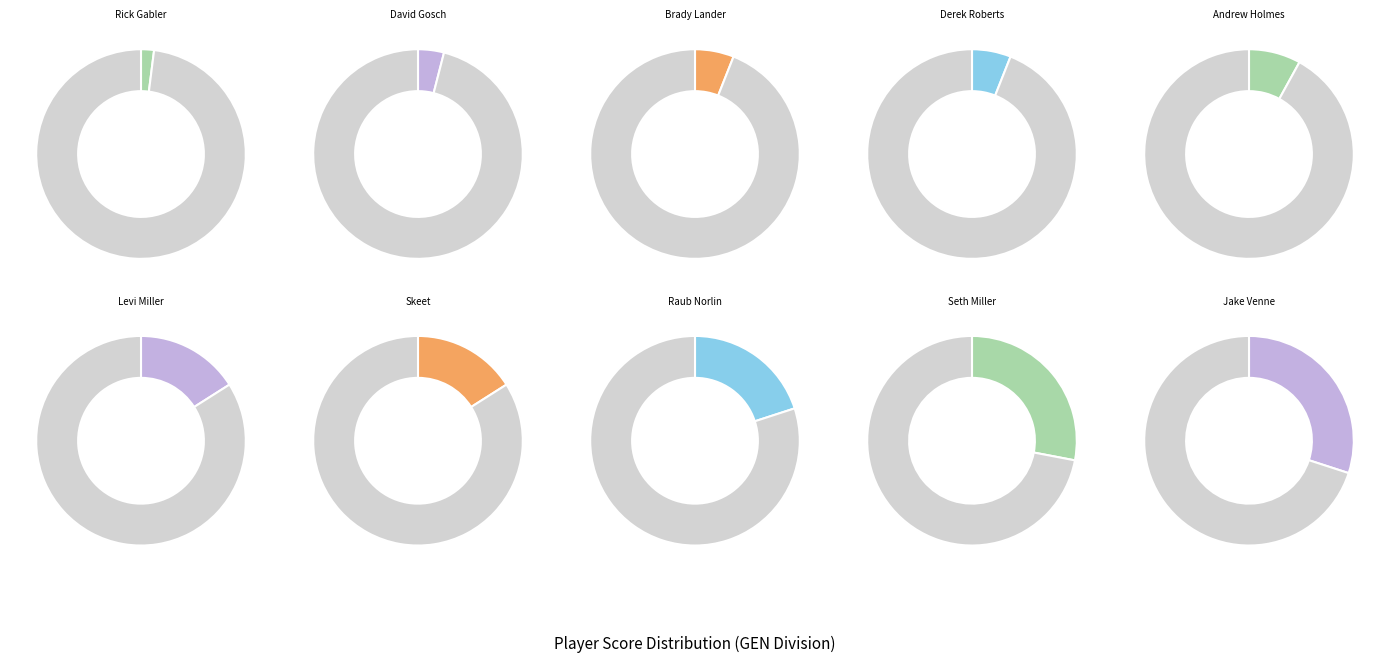

Which slice is the smallest?

Rick Gabler